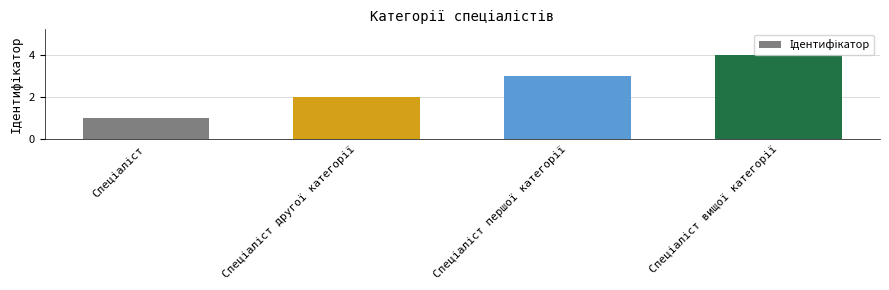

How many values are below 3?

2